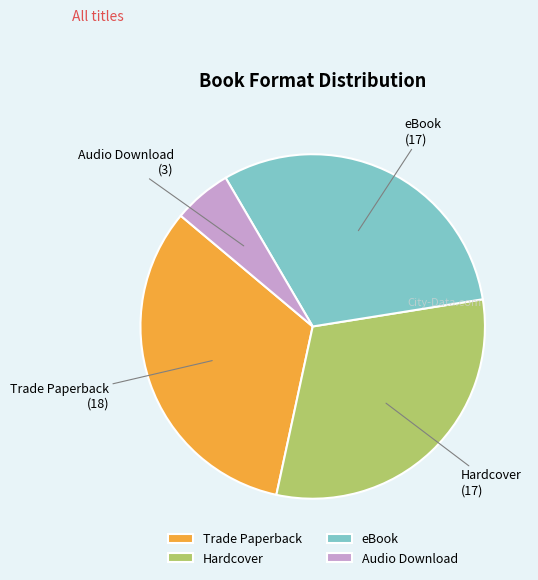

How many segments does this pie chart have?

4